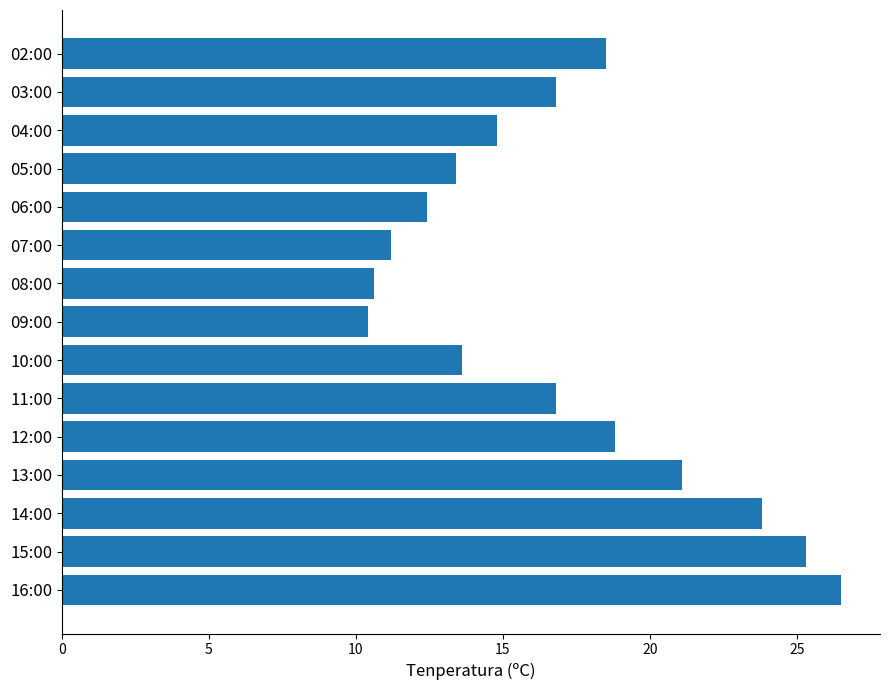

How many data points are less than 16?

7